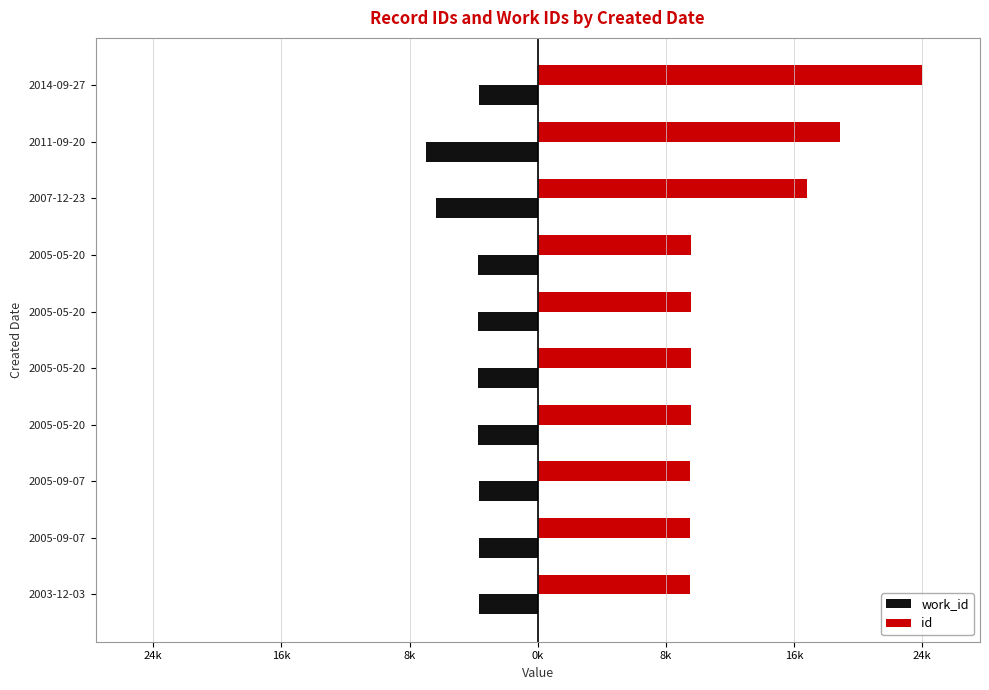

What are all the series names shown in the legend?

work_id, id